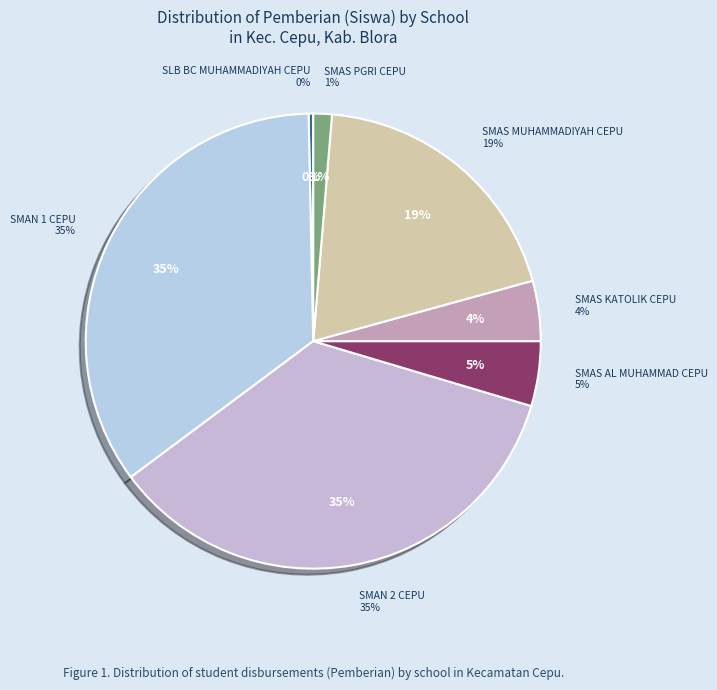

Is SMAS KATOLIK CEPU the majority of the pie?

No